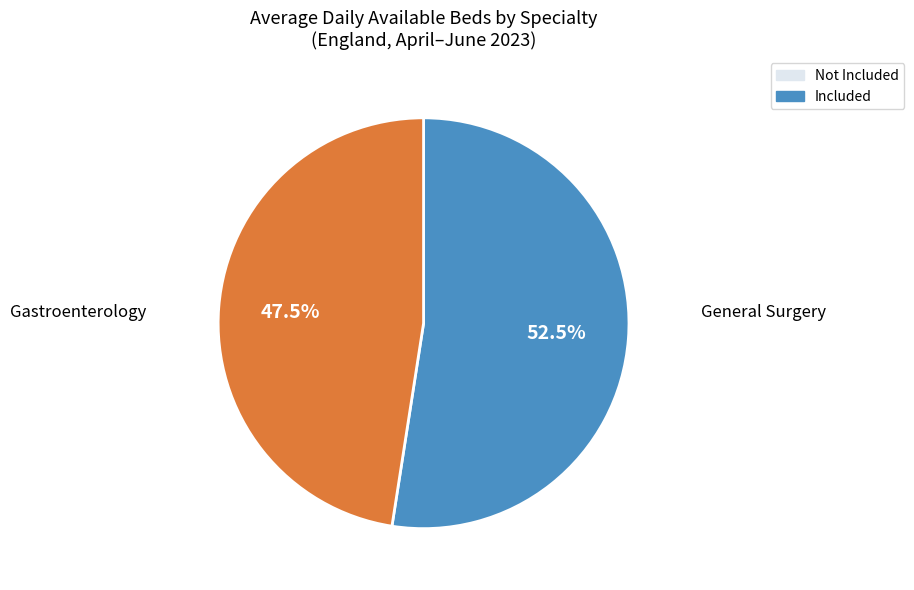

To the nearest percent, what is the difference between the largest and smallest slice percentages?

5%